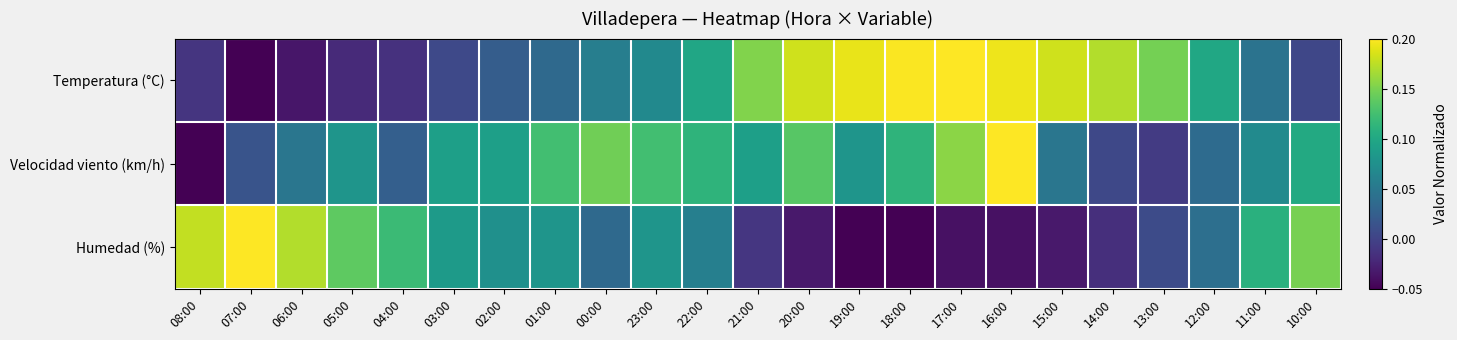

Which series has the largest total across all categories?

Temperatura (°C)